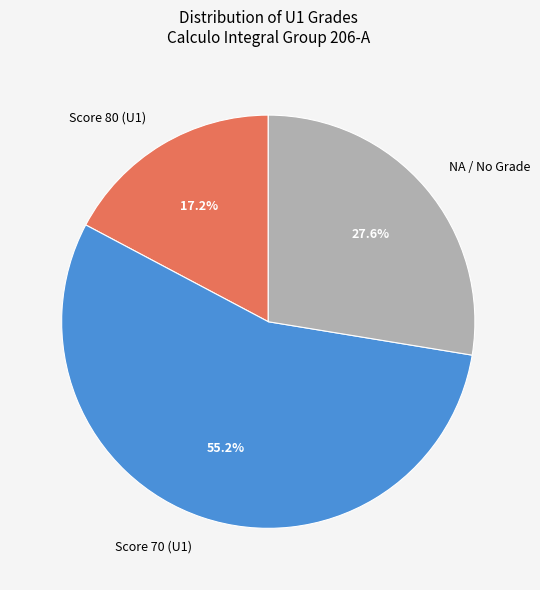

What is the ratio of the value at Score 70 (U1) to the value at NA / No Grade?

2.0